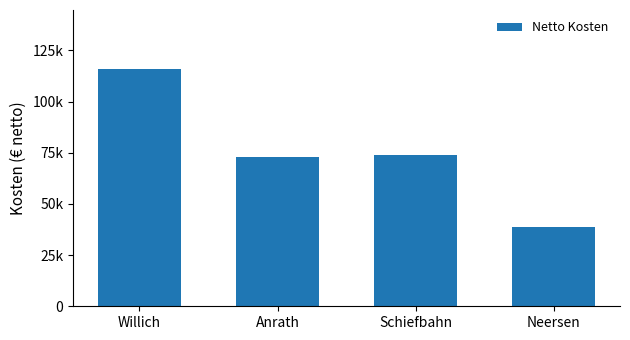

What is the difference between the maximum and minimum values?

77128.2